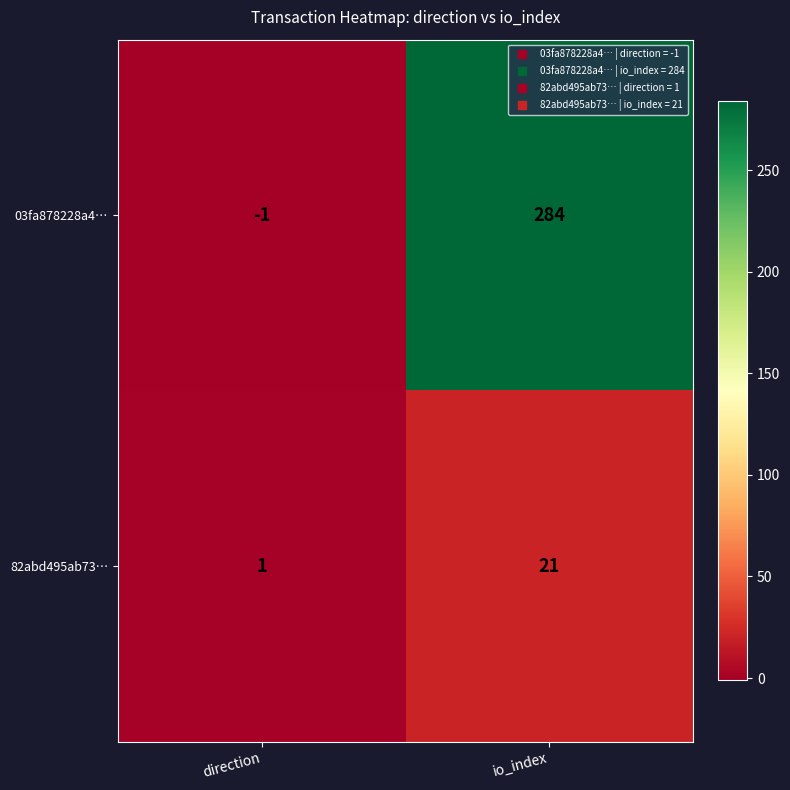

How many series are shown in this chart?

2